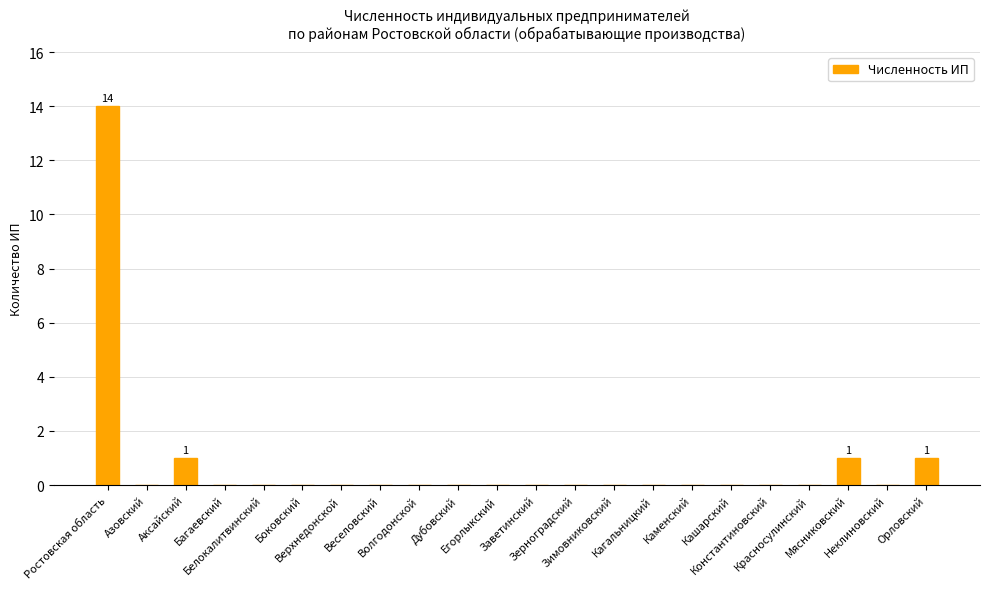

Reading left to right, transcribe all the data shown in this chart.

14	0	1	0	0	0	0	0	0	0	0	0	0	0	0	0	0	0	0	1	0	1